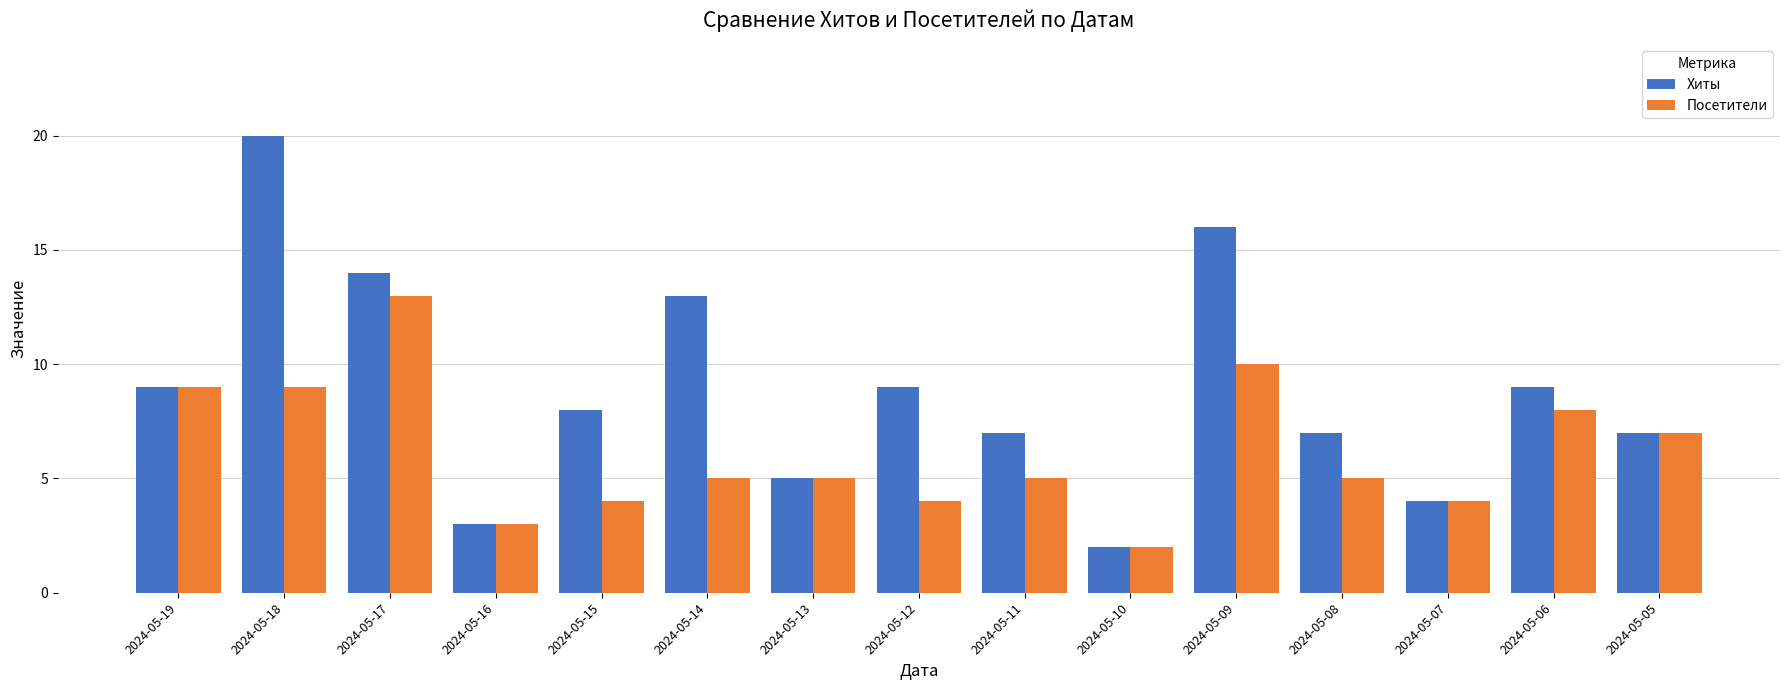

List the series in order of their peak value, highest first.

Хиты, Посетители